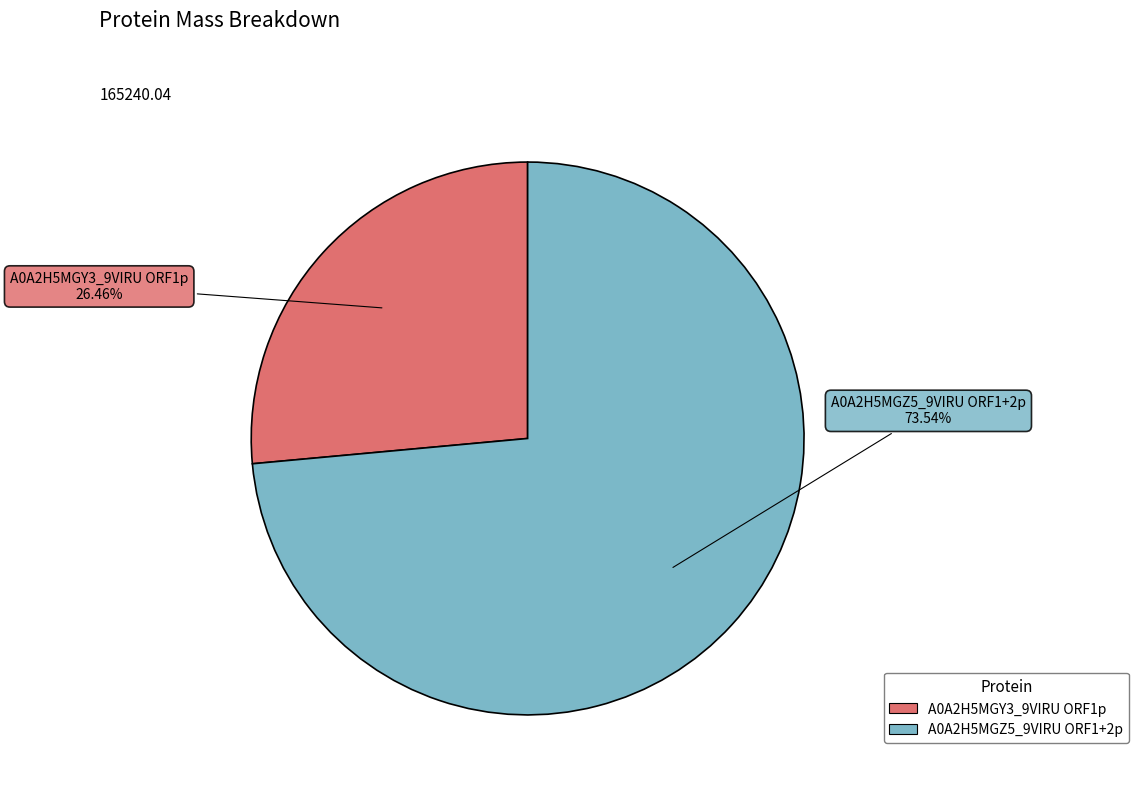

How many slices are in this pie chart?

2